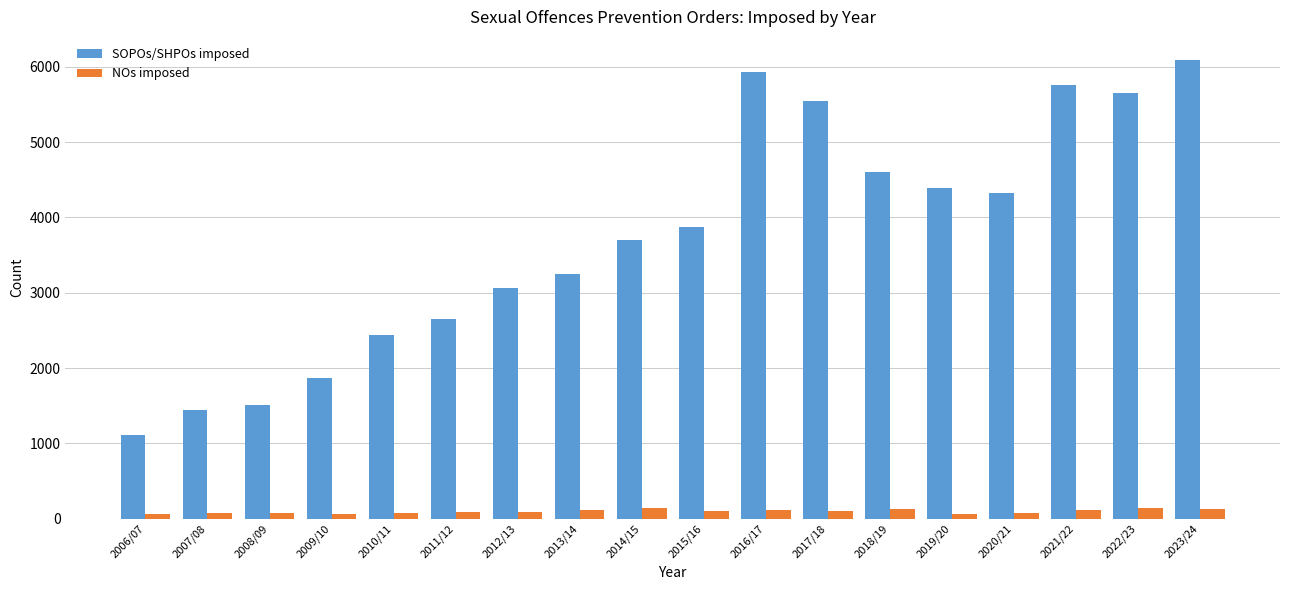

Rank the categories by SOPOs/SHPOs imposed value from highest to lowest.

2023/24, 2016/17, 2021/22, 2022/23, 2017/18, 2018/19, 2019/20, 2020/21, 2015/16, 2014/15, 2013/14, 2012/13, 2011/12, 2010/11, 2009/10, 2008/09, 2007/08, 2006/07